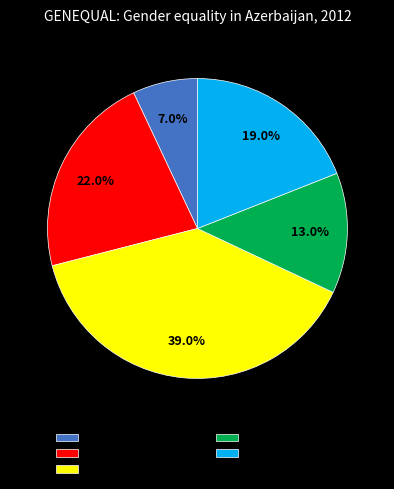

What percentage is the Somewhat disagree slice, to the nearest percent?

22%